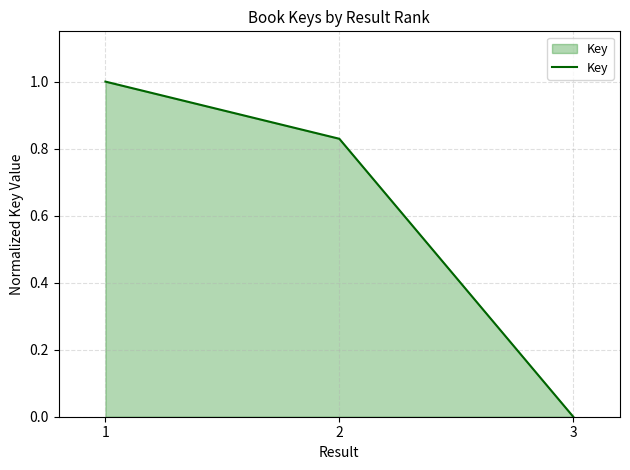

Rank the categories by value from lowest to highest.

3, 2, 1